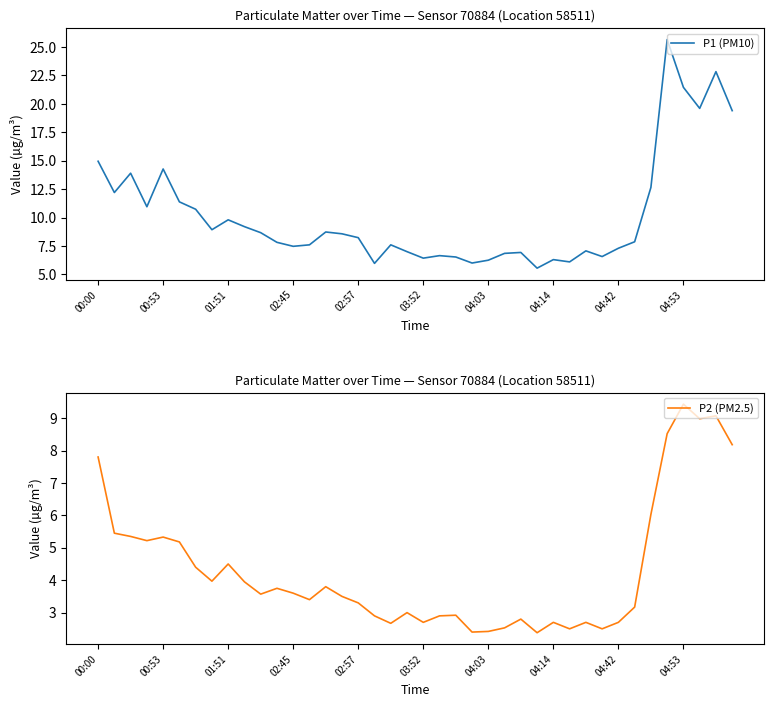

Rank the series by their maximum value, from lowest to highest.

P2 (PM2.5), P1 (PM10)